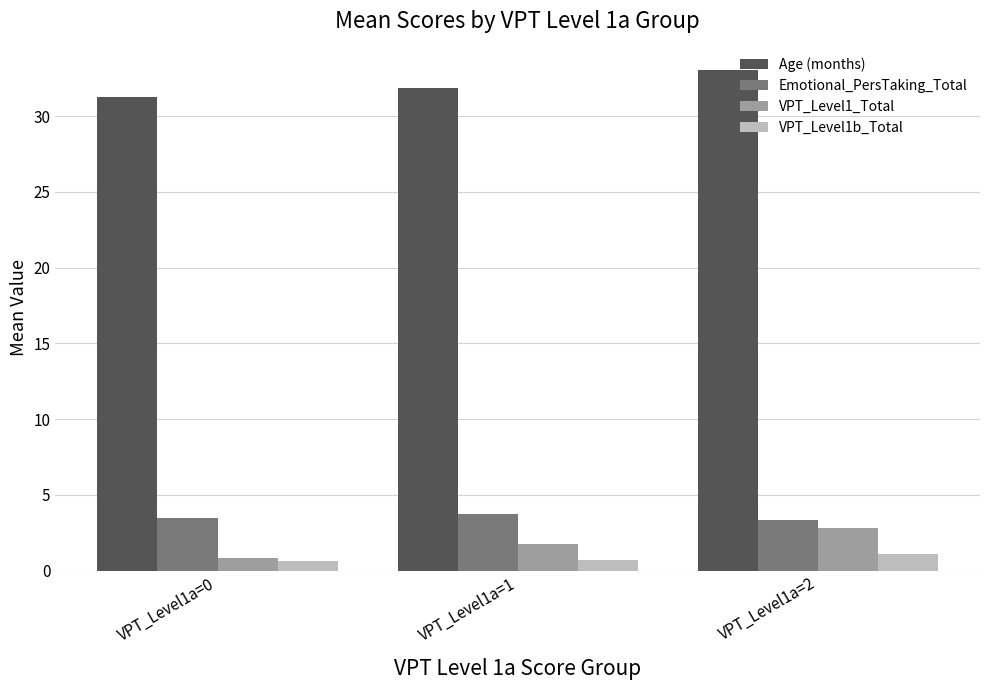

What is the minimum value for VPT_Level1_Total?

0.8